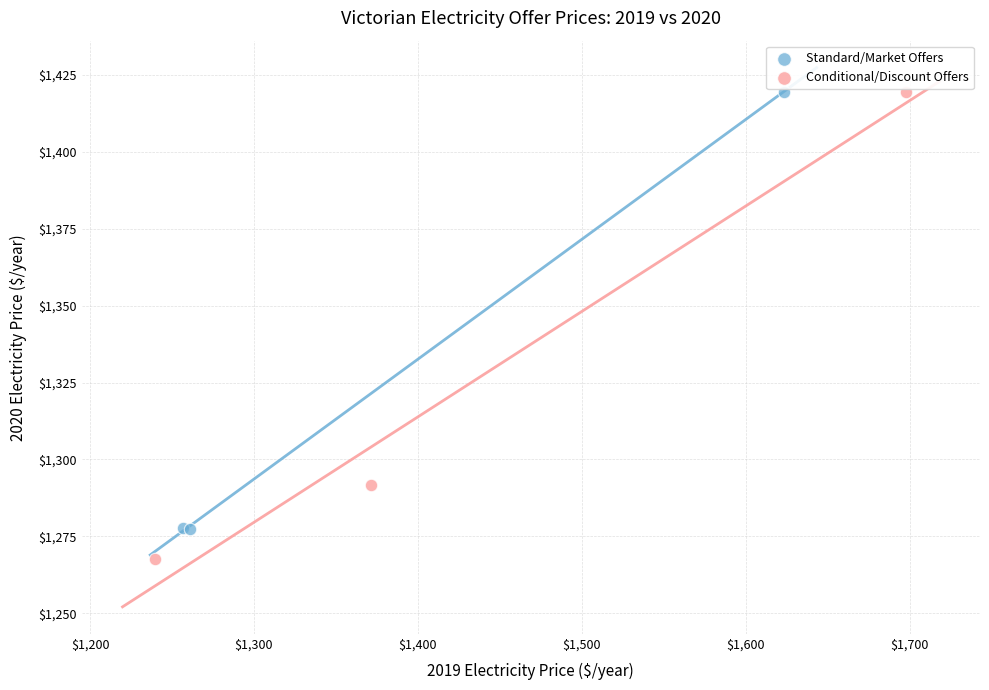

Which series has the widest spread of Y values?

Conditional/Discount Offers